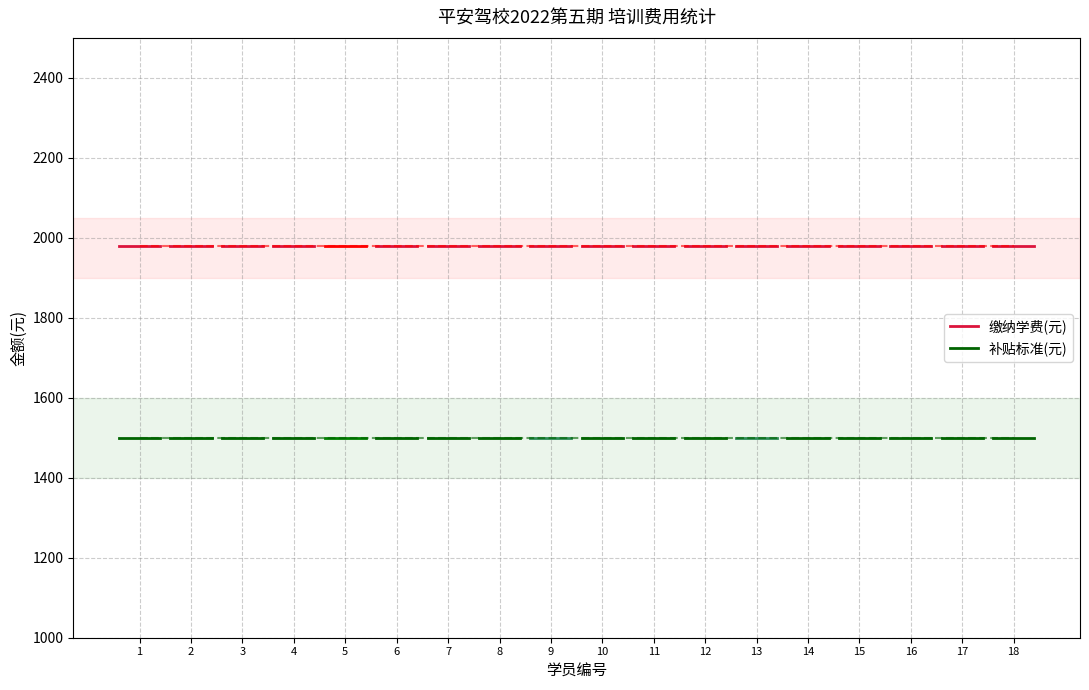

What value does the 补贴标准(元) series have at 8?

1500